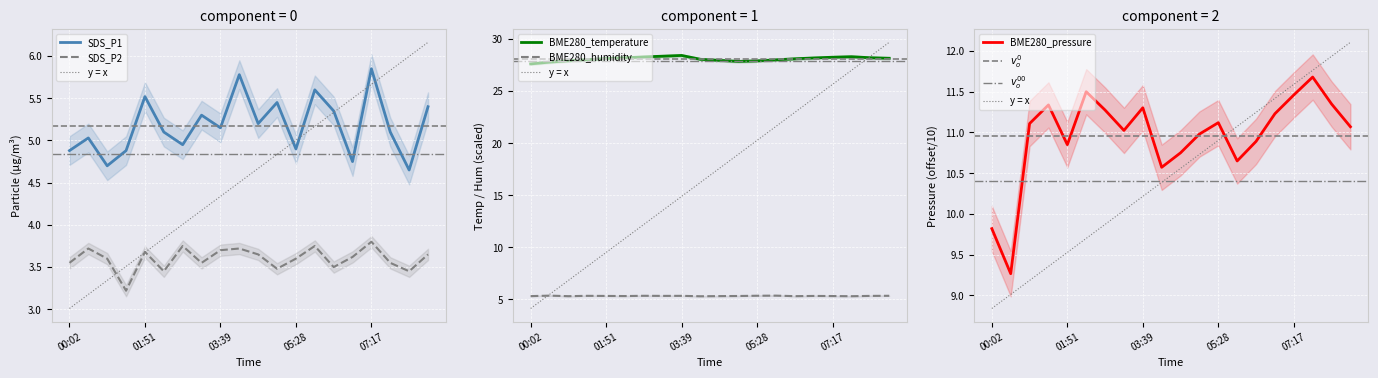

The value of BME280_humidity at 02:45 is 7.9. True or false?

False